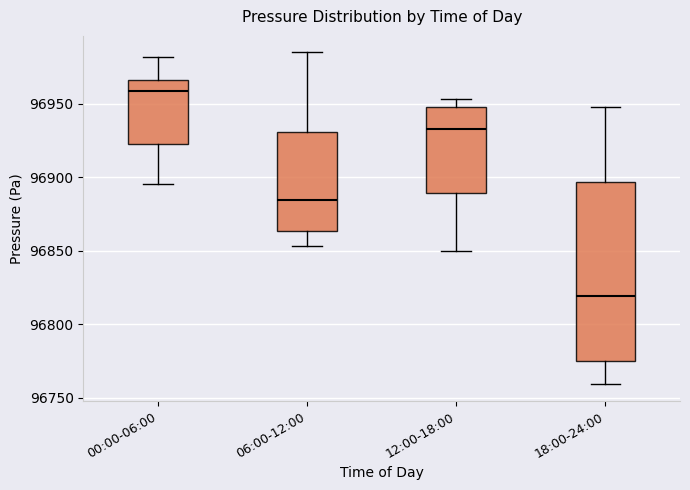

Reading left to right, read every box against the y-axis: the position of its median line, the range the box covers, and the ends of its whiskers. The values are not printed on the chart, so give them approximately, as read against the axis.

00:00-06:00: median 96960, box 96920 to 96965, whiskers 96895 to 96980
06:00-12:00: median 96885, box 96865 to 96930, whiskers 96855 to 96985
12:00-18:00: median 96935, box 96890 to 96950, whiskers 96850 to 96955
18:00-24:00: median 96820, box 96775 to 96895, whiskers 96760 to 96950